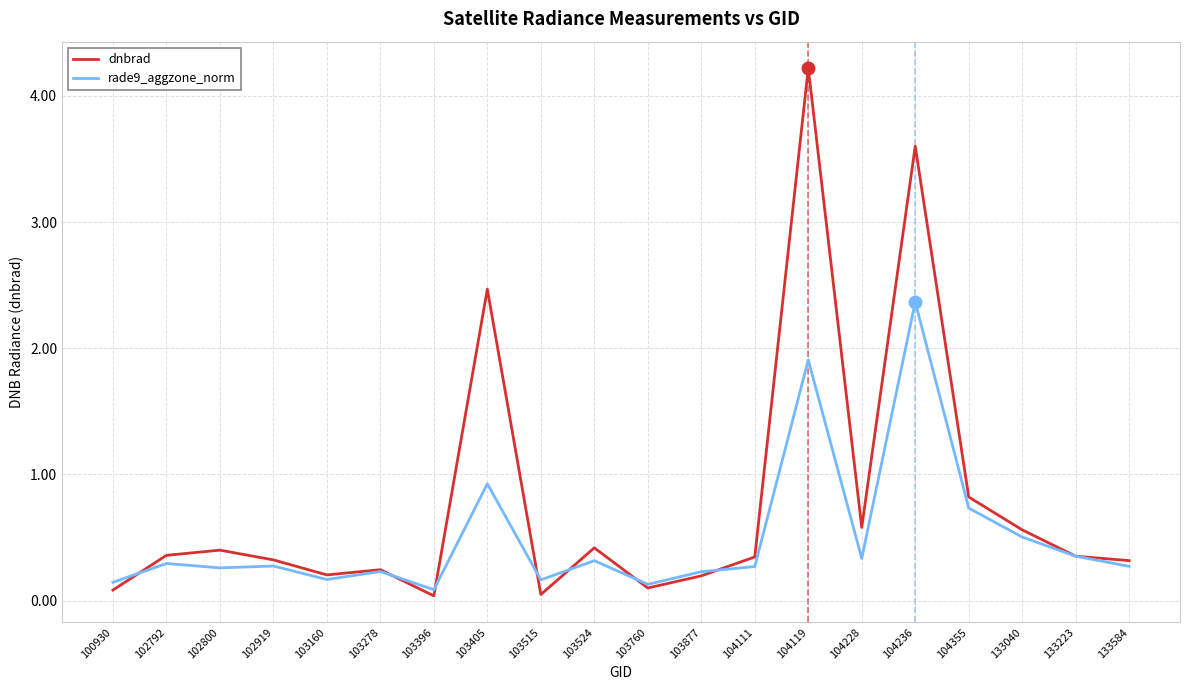

Where is dnbrad nearest to the value 2?

103405